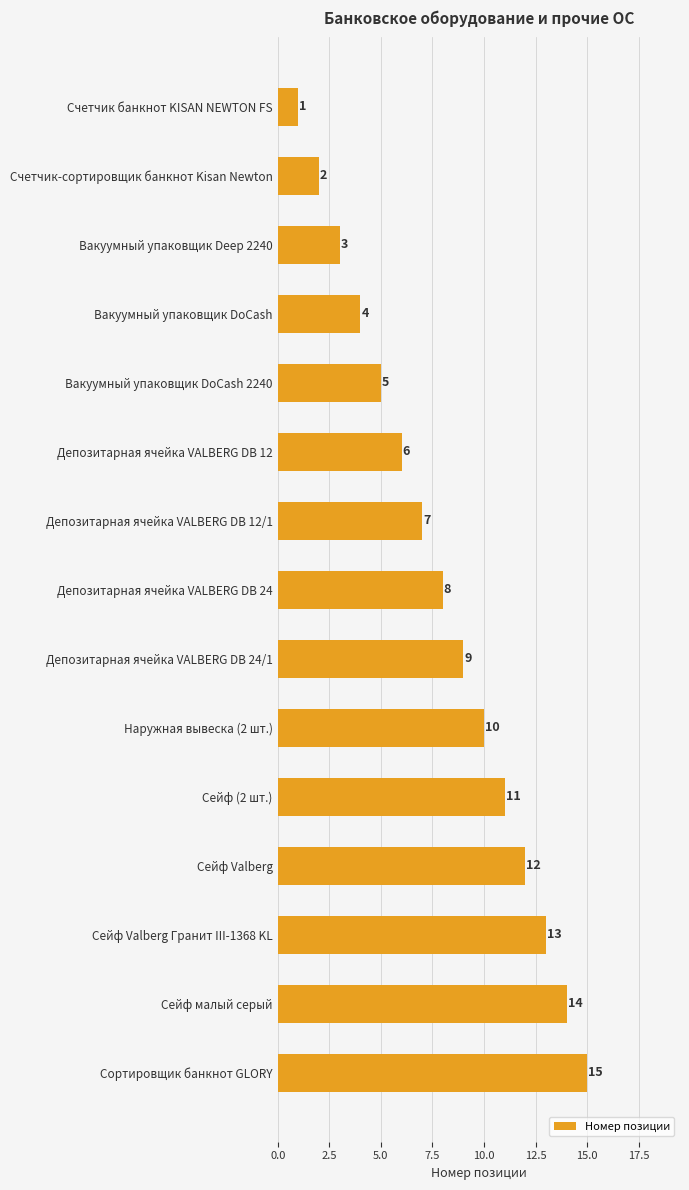

List the labels in order of value, largest first.

Сортировщик банкнот GLORY, Сейф малый серый, Сейф Valberg Гранит III-1368 KL, Сейф Valberg, Сейф (2 шт.), Наружная вывеска (2 шт.), Депозитарная ячейка VALBERG DB 24/1, Депозитарная ячейка VALBERG DB 24, Депозитарная ячейка VALBERG DB 12/1, Депозитарная ячейка VALBERG DB 12, Вакуумный упаковщик DoCash 2240, Вакуумный упаковщик DoCash, Вакуумный упаковщик Deep 2240, Cчетчик-сортировщик банкнот Kisan Newton, Cчетчик банкнот KISAN NEWTON FS